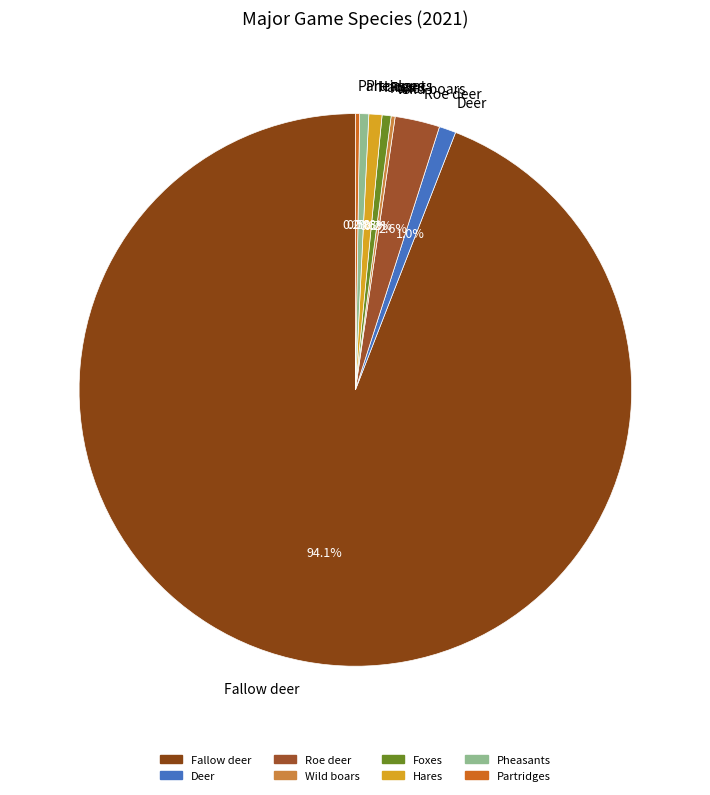

Does Fallow deer represent more than half of the total?

Yes